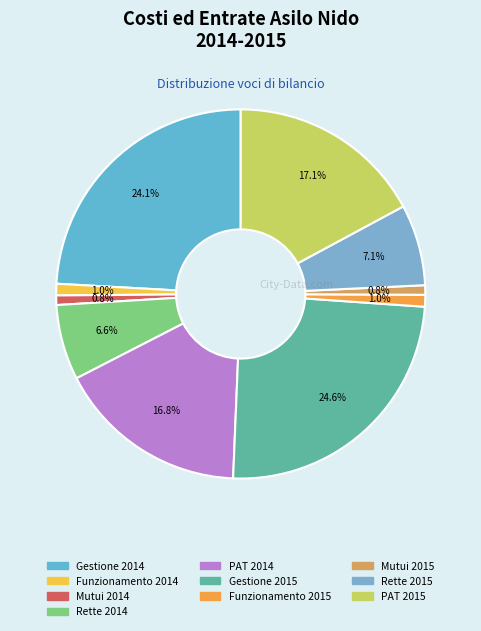

Does Funzionamento 2014 represent more than half of the total?

No